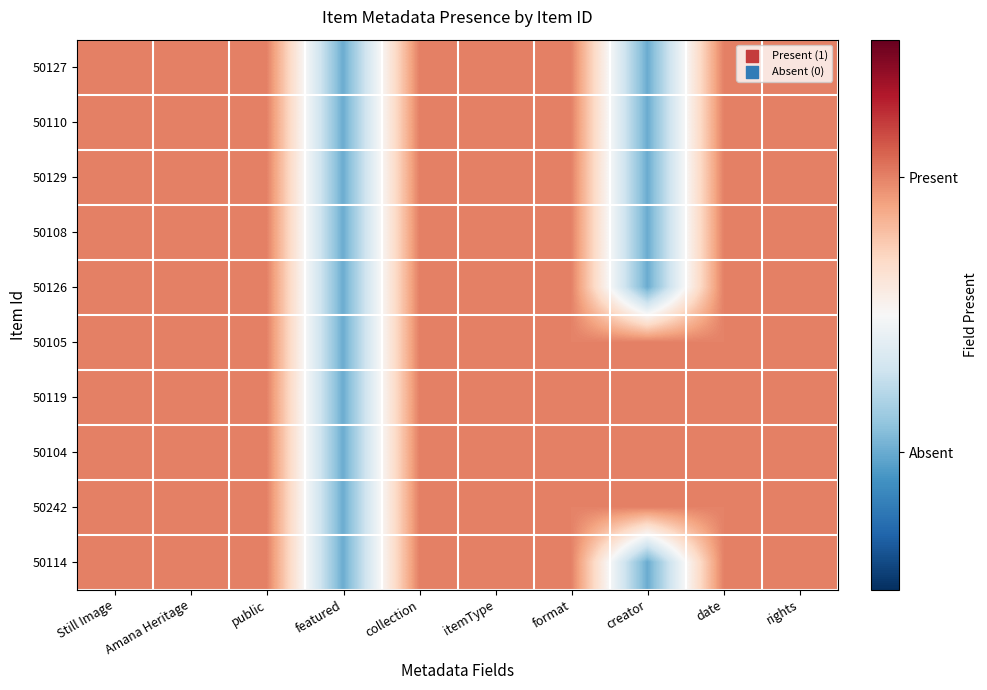

How many distinct data groups are displayed?

10